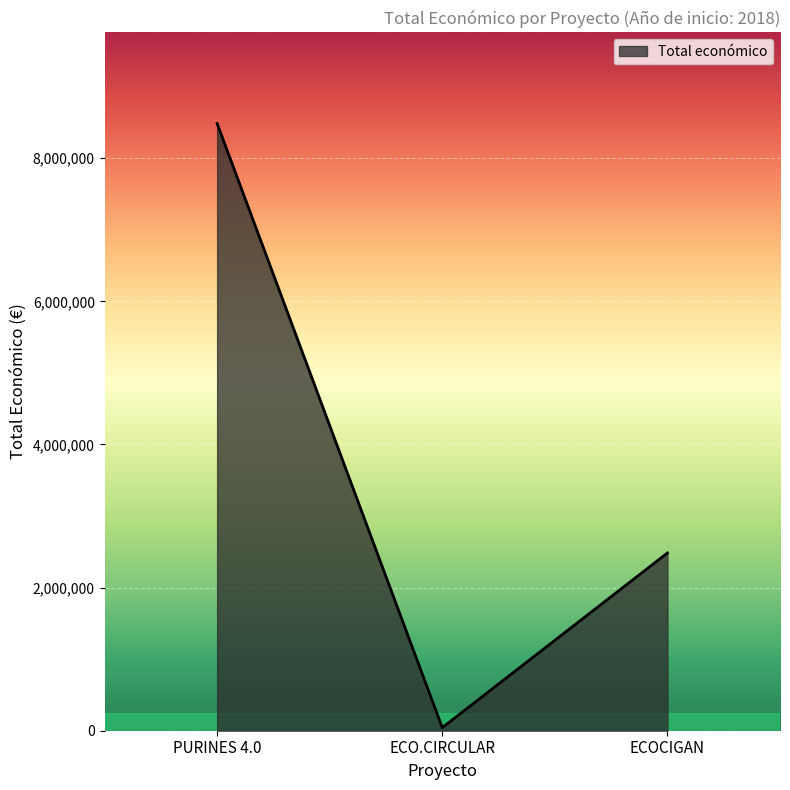

The value at ECO.CIRCULAR is 42845. True or false?

True